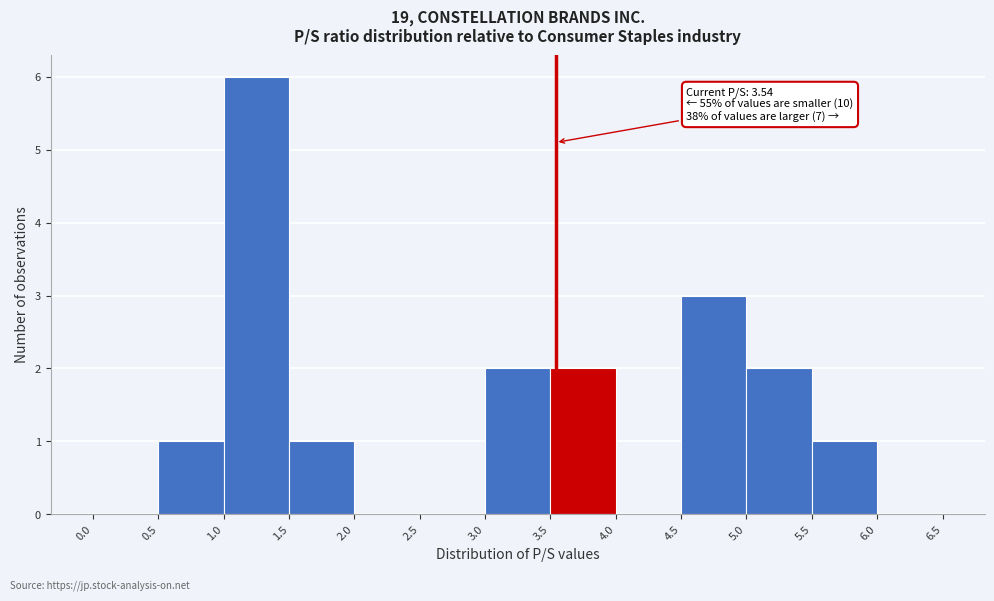

Which range on the x-axis has the tallest bar?

1.0 to 1.5